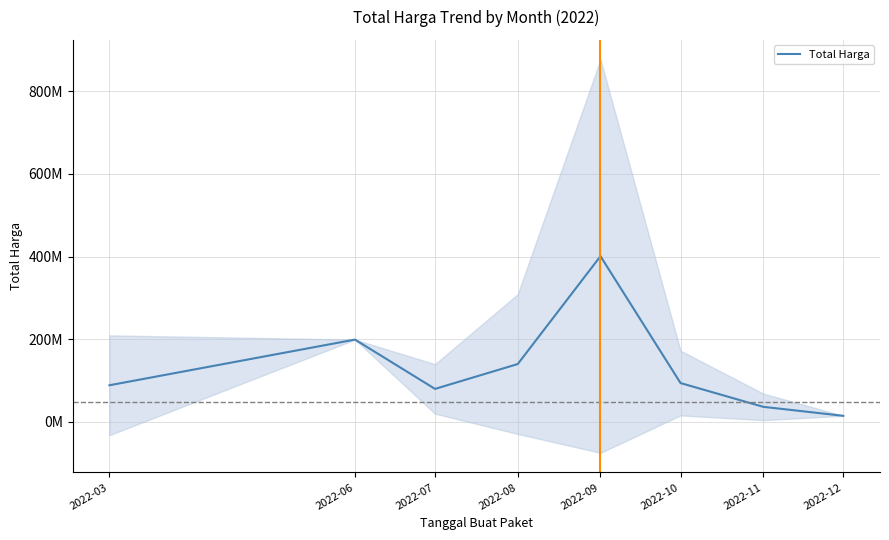

How many data points does each series have?

8